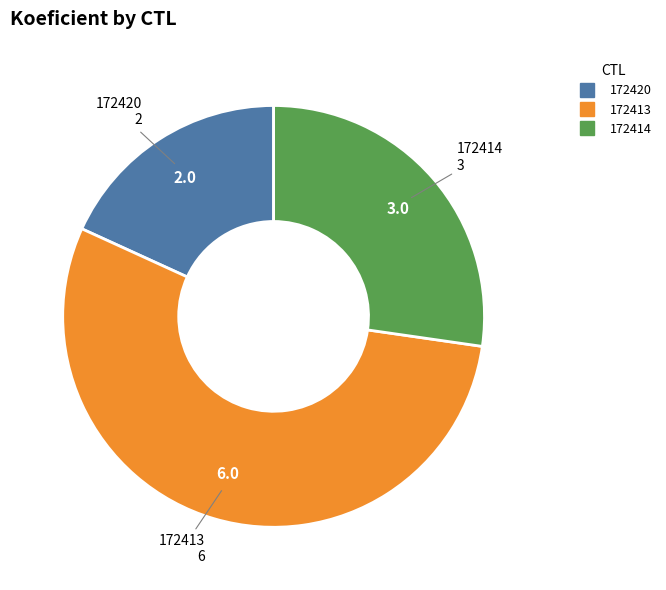

Approximately how many times larger is the value at 172420 compared to 172413?

0.3